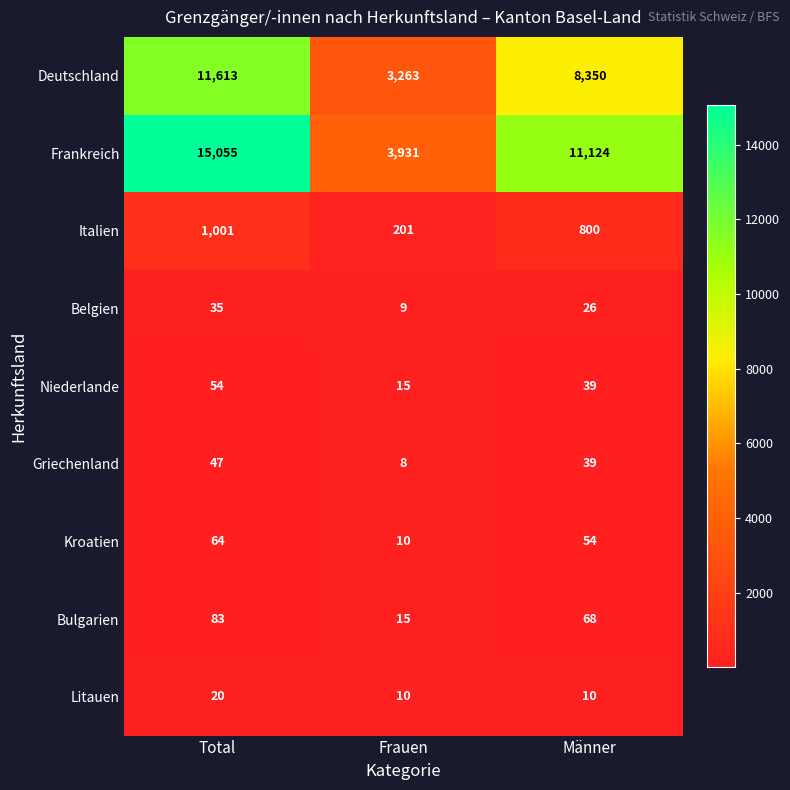

Is it true that Belgien equals 37 at Männer?

False